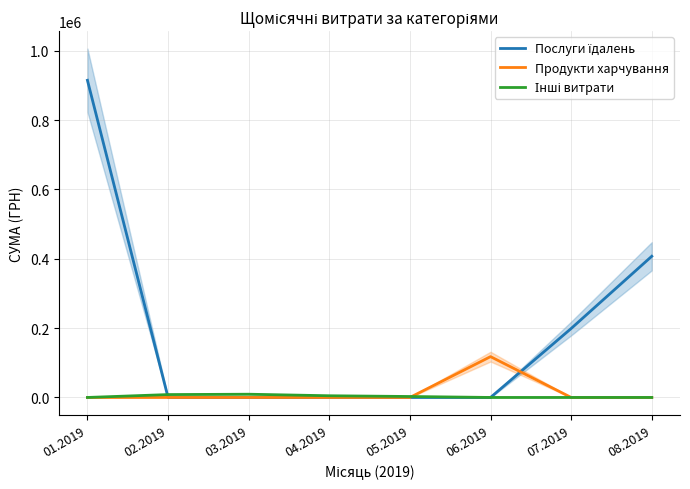

List the labels in order of Продукти харчування value, largest first.

06.2019, 01.2019, 02.2019, 03.2019, 04.2019, 05.2019, 07.2019, 08.2019